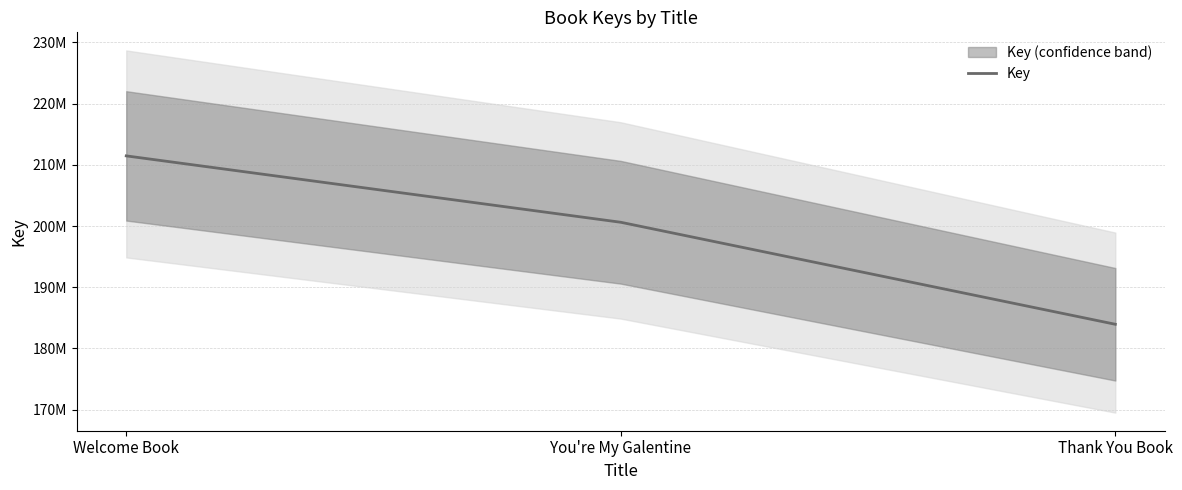

How many data points are less than 200614032?

1